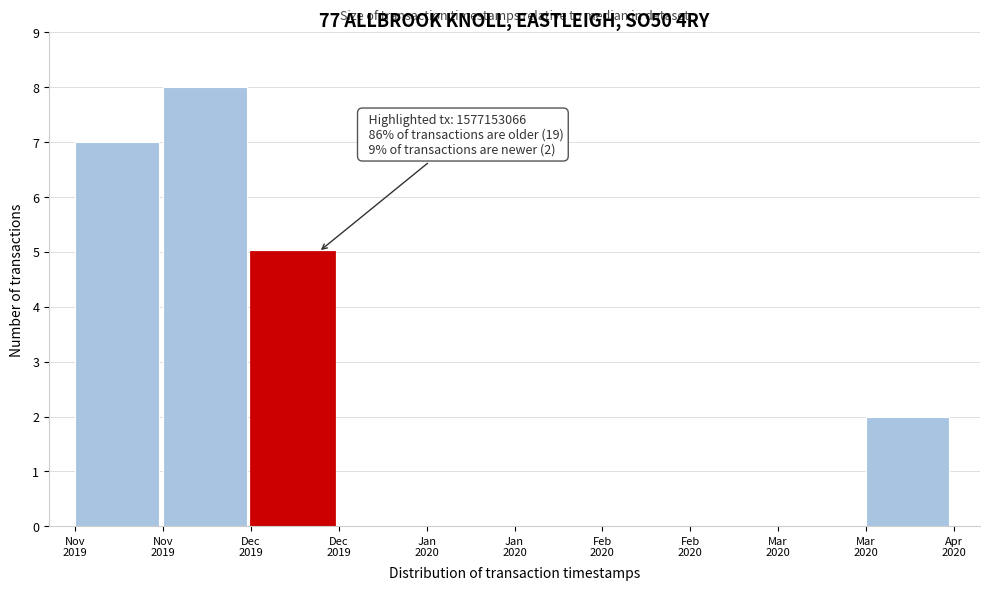

How many series are shown in this chart?

1